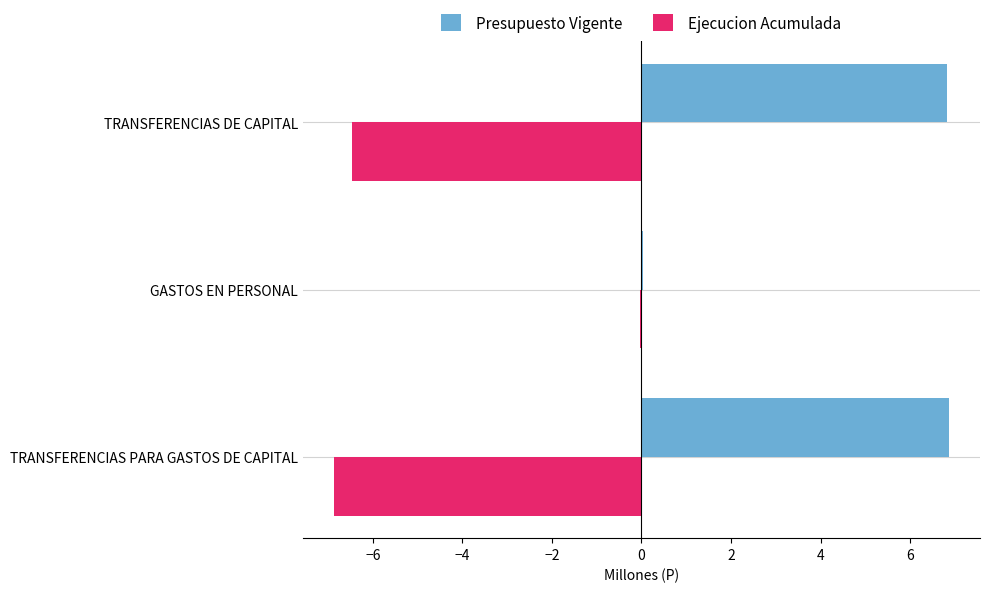

What is the sum of all Ejecucion Acumulada values?

-13.4